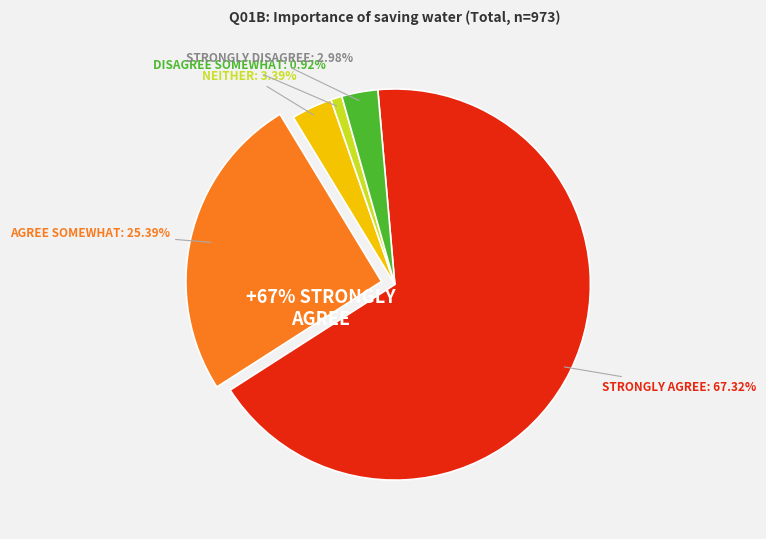

Which category has the smallest portion of the pie?

Disagree somewhat